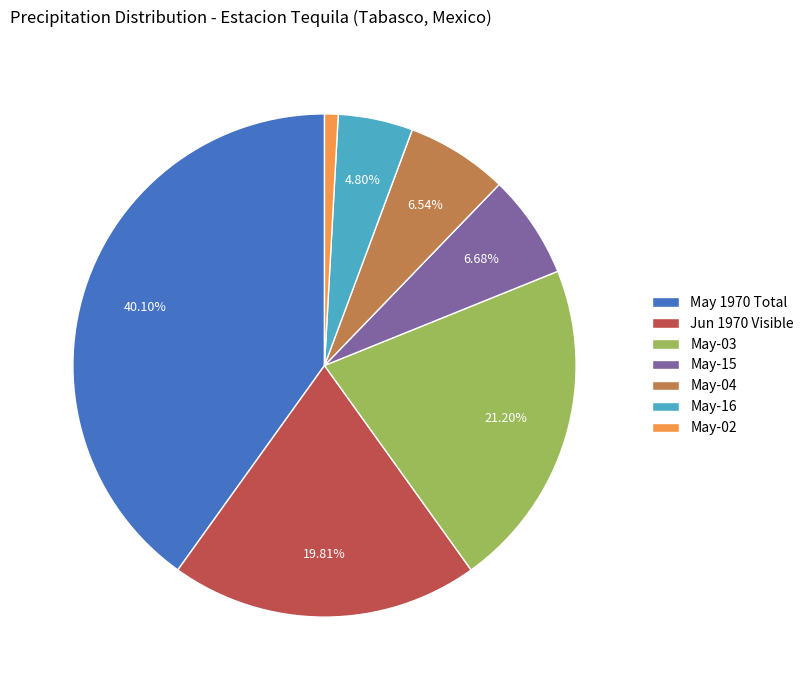

Is the sum of May-03 and May-16 greater than half?

No